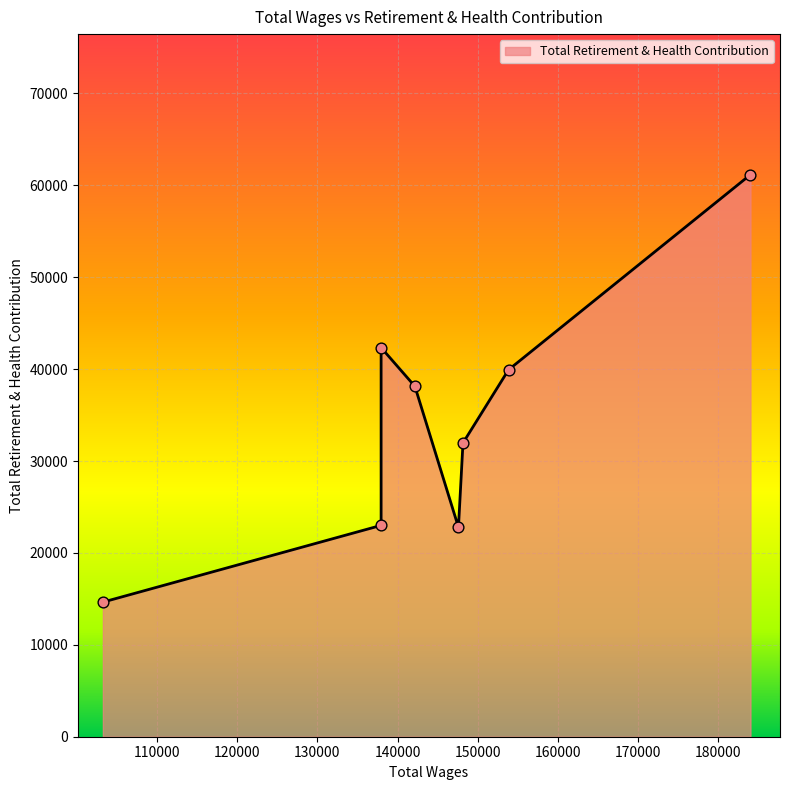

What is the change in value from 153847.0 to 147599.0?

-17148